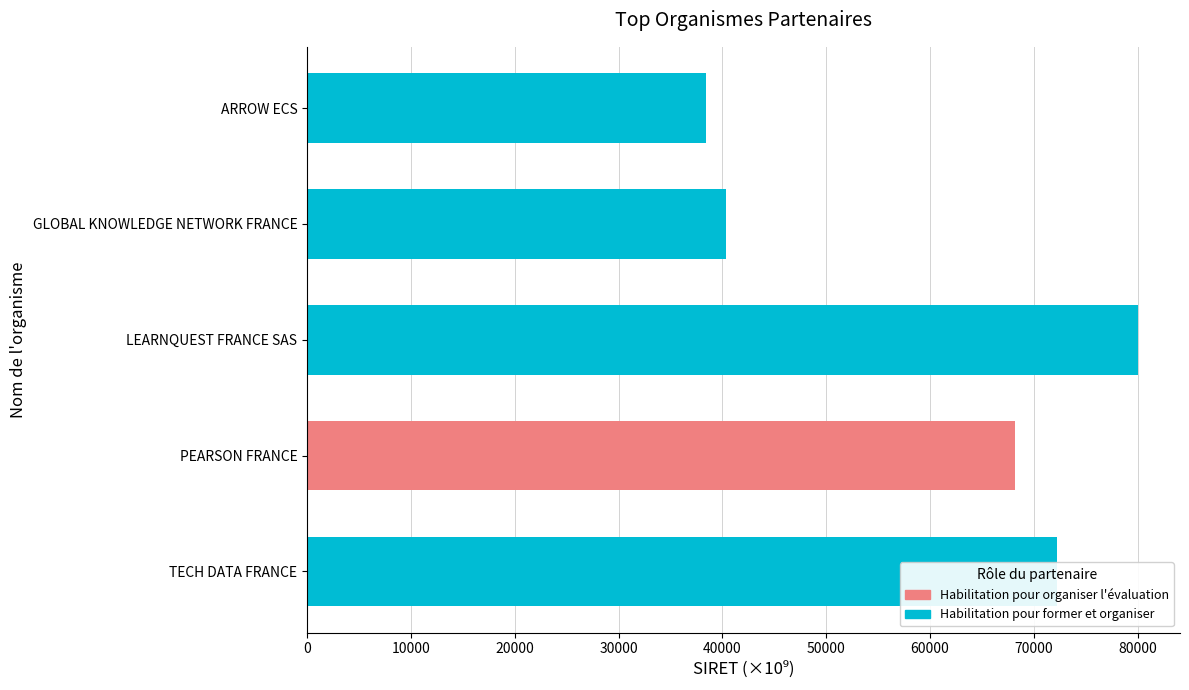

How many series are shown in this chart?

1